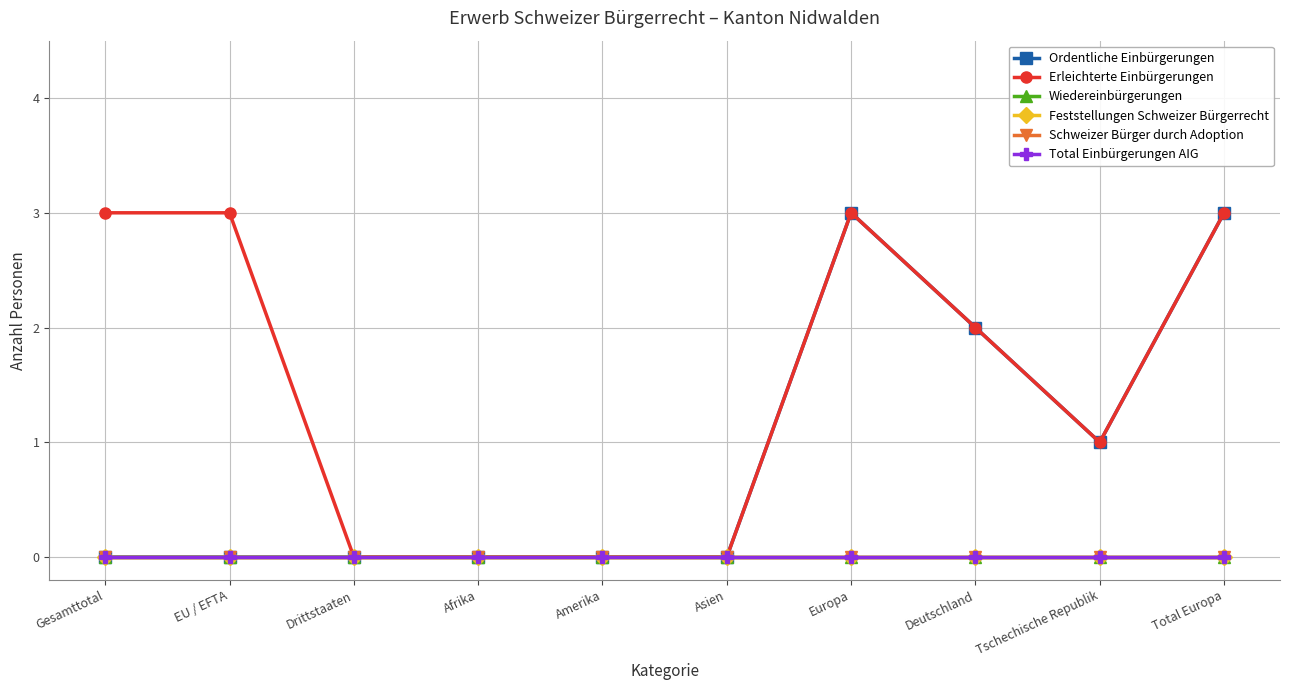

What is the label of the 5th point from the right?

Asien